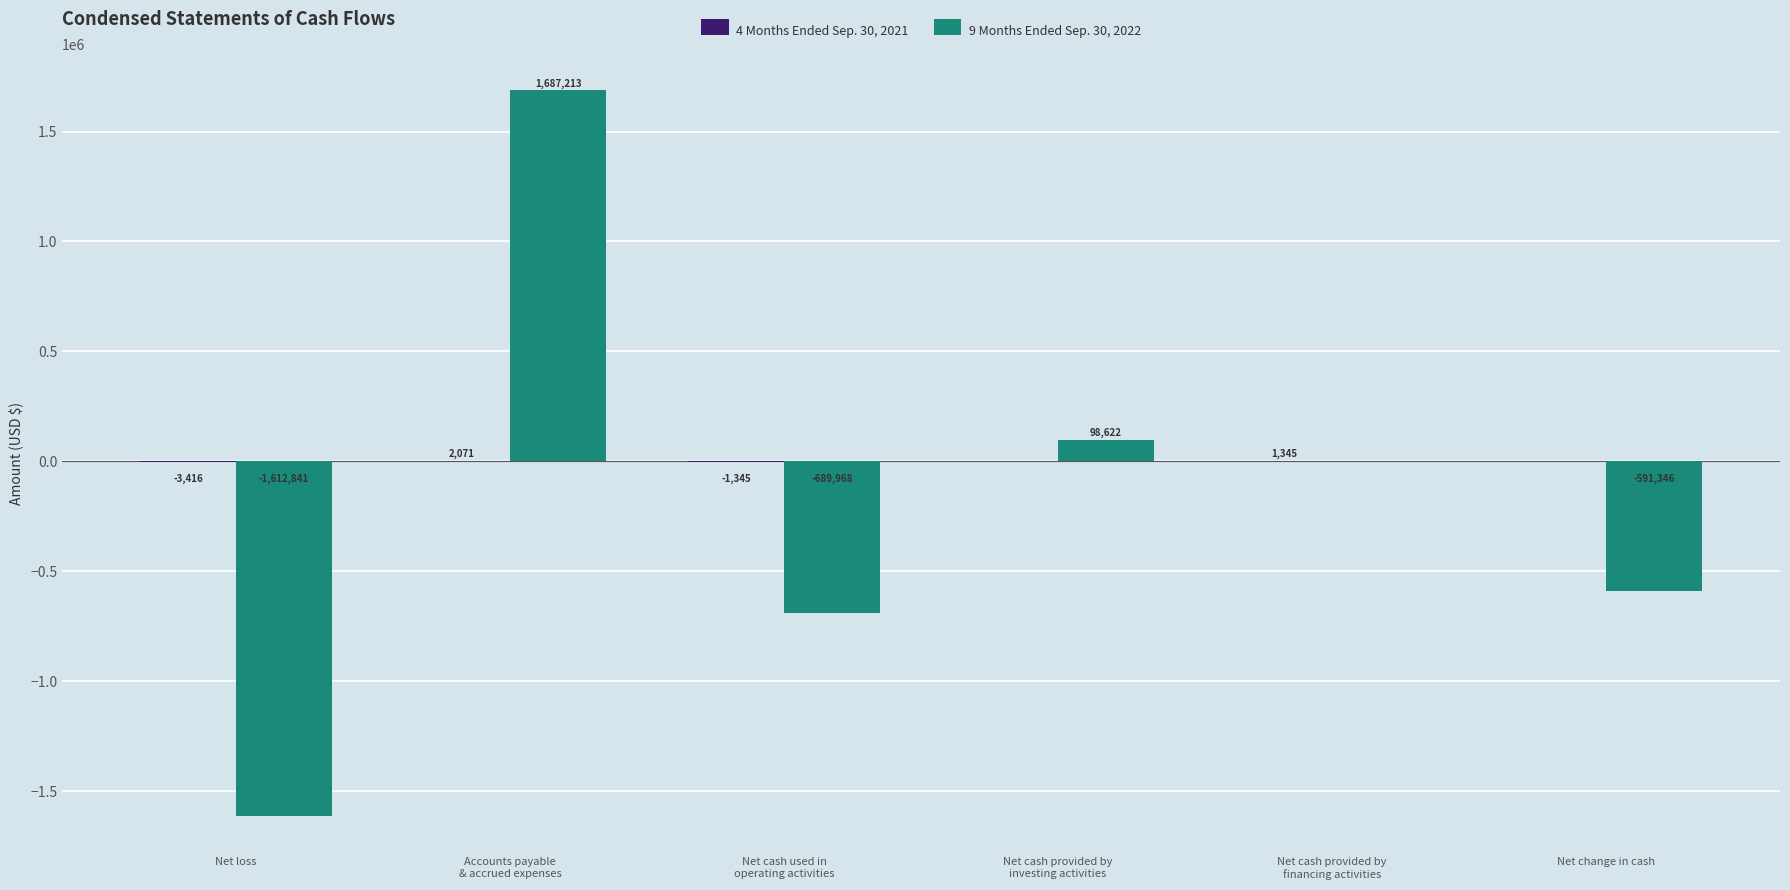

What is the total value across all series at Net change in cash?

-591346